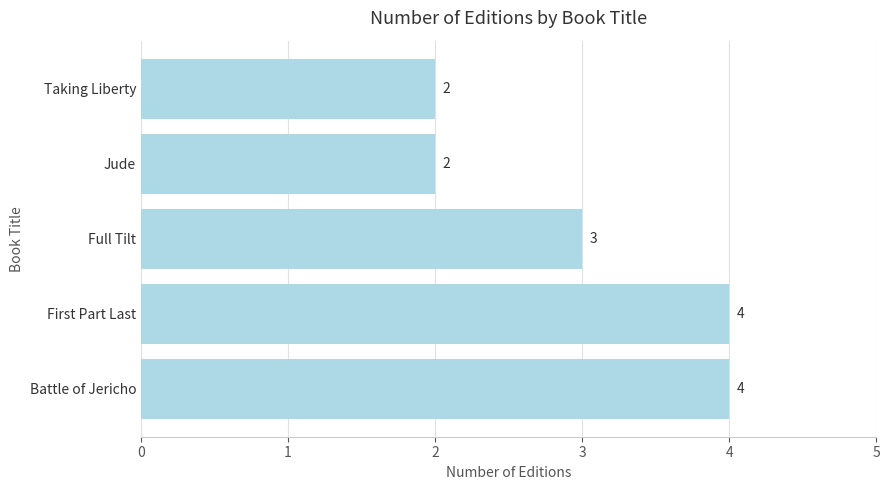

How many values are below 3?

2